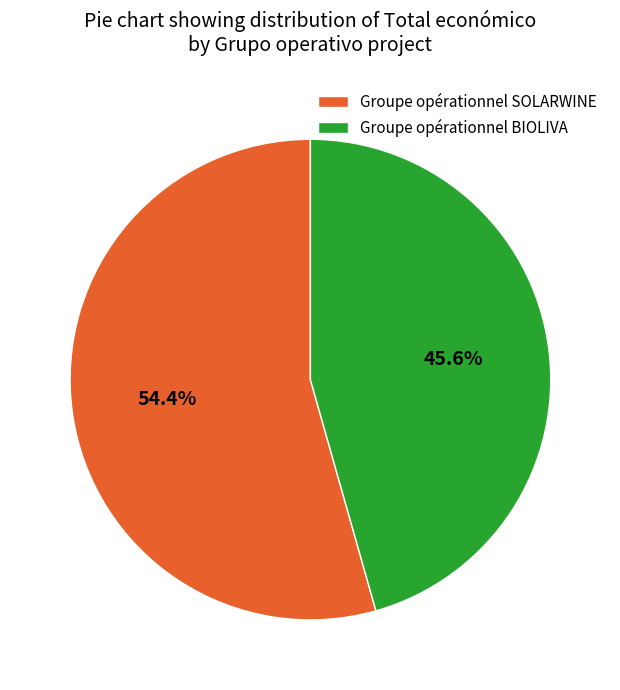

How many segments does this pie chart have?

2